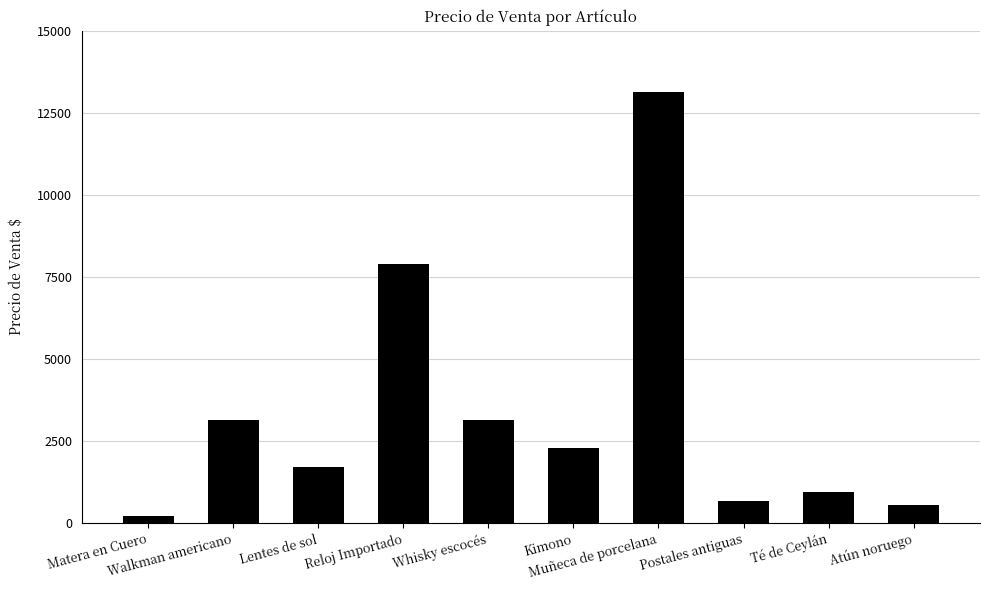

How many bars are there in total?

10